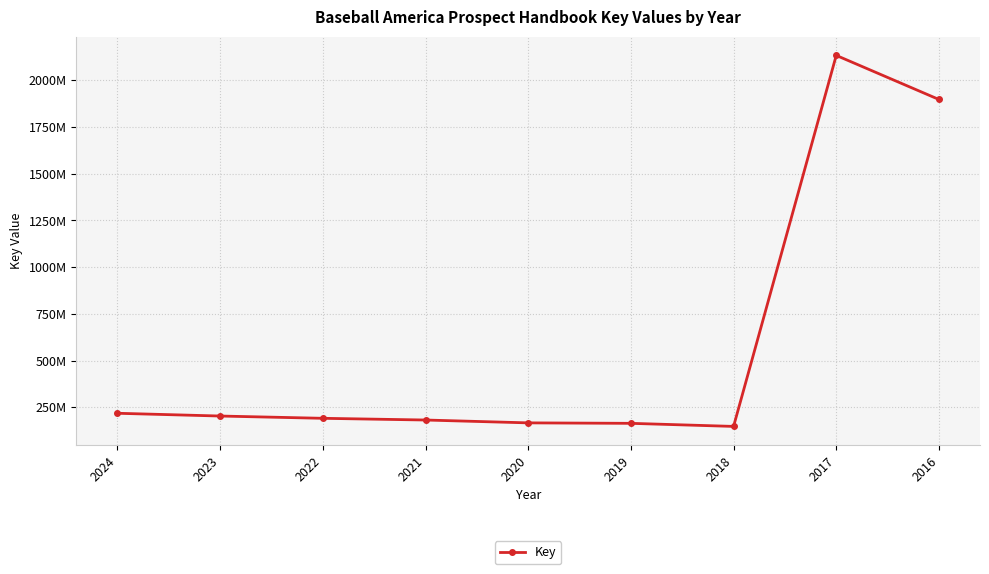

At which label does the data first exceed 190580871?

2024